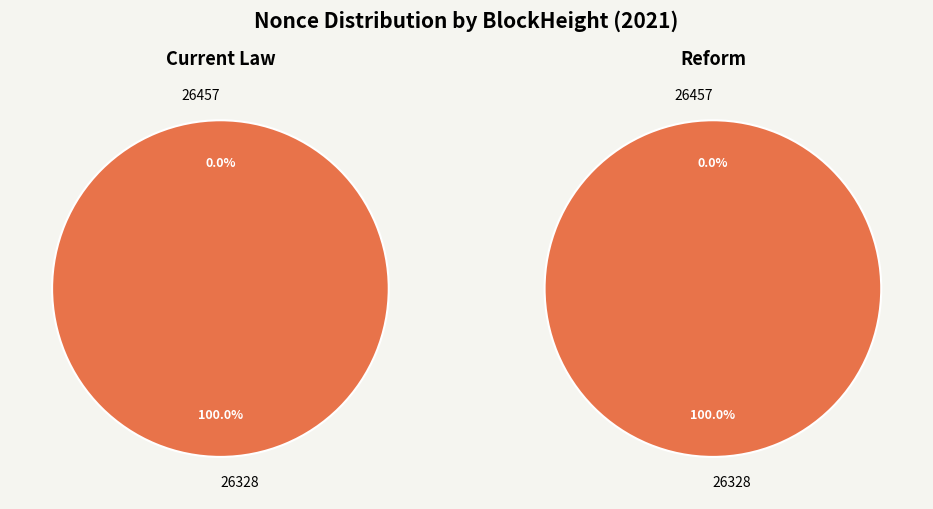

What percentage is the 26328 slice, to the nearest percent?

100%